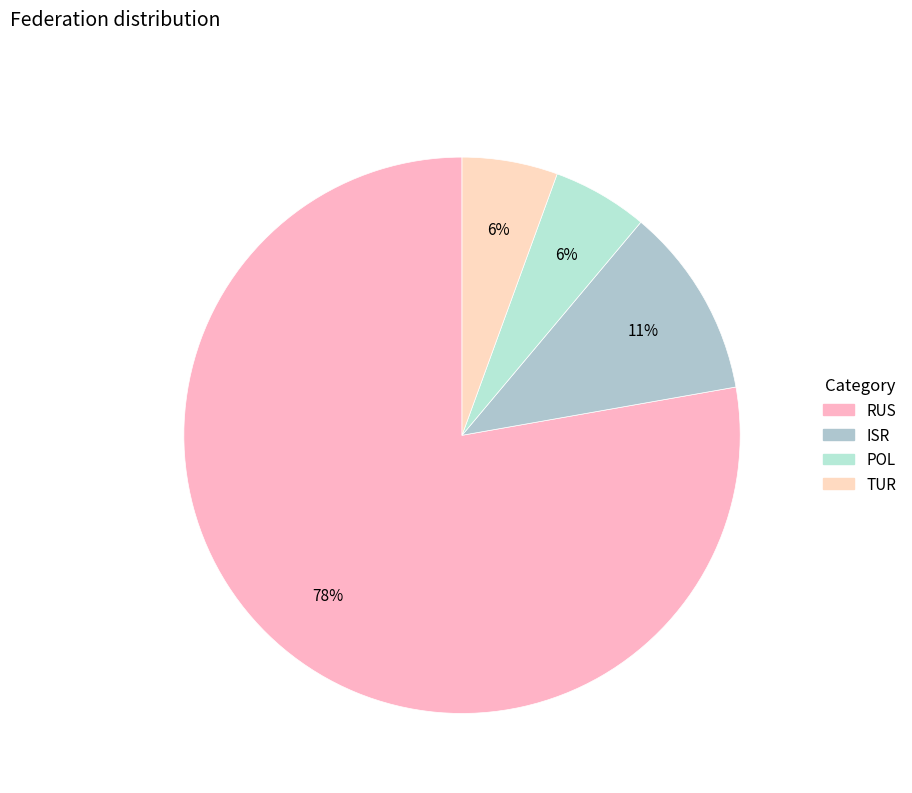

Rank the categories by value from highest to lowest.

RUS, ISR, POL, TUR